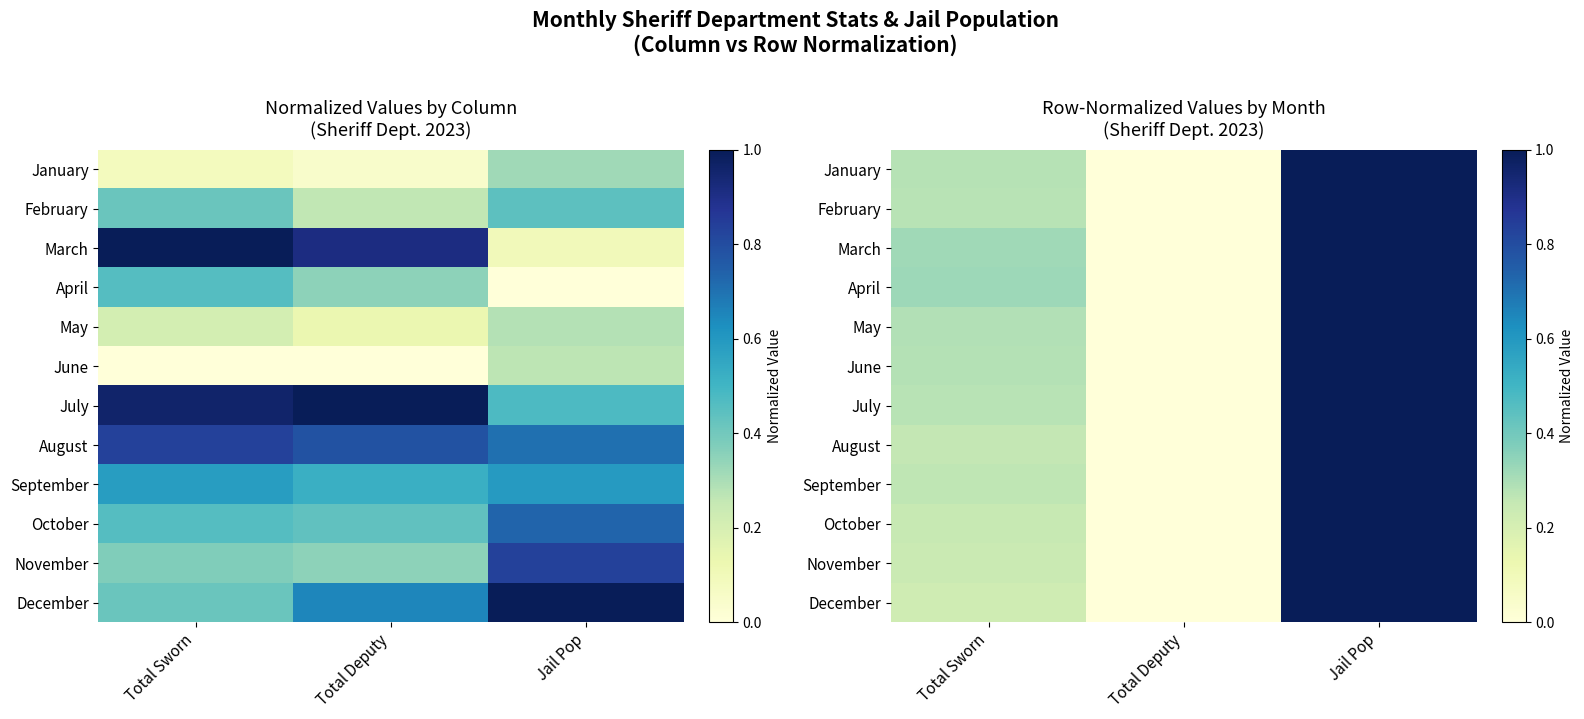

The value of May at Total Deputy is -0.6. True or false?

False